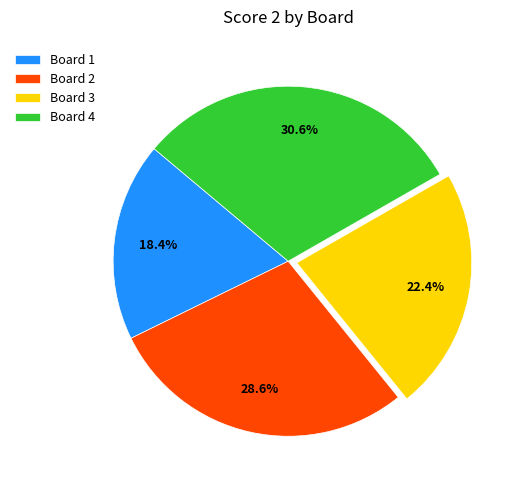

Is it true that Board 3 is 35% of the pie?

False